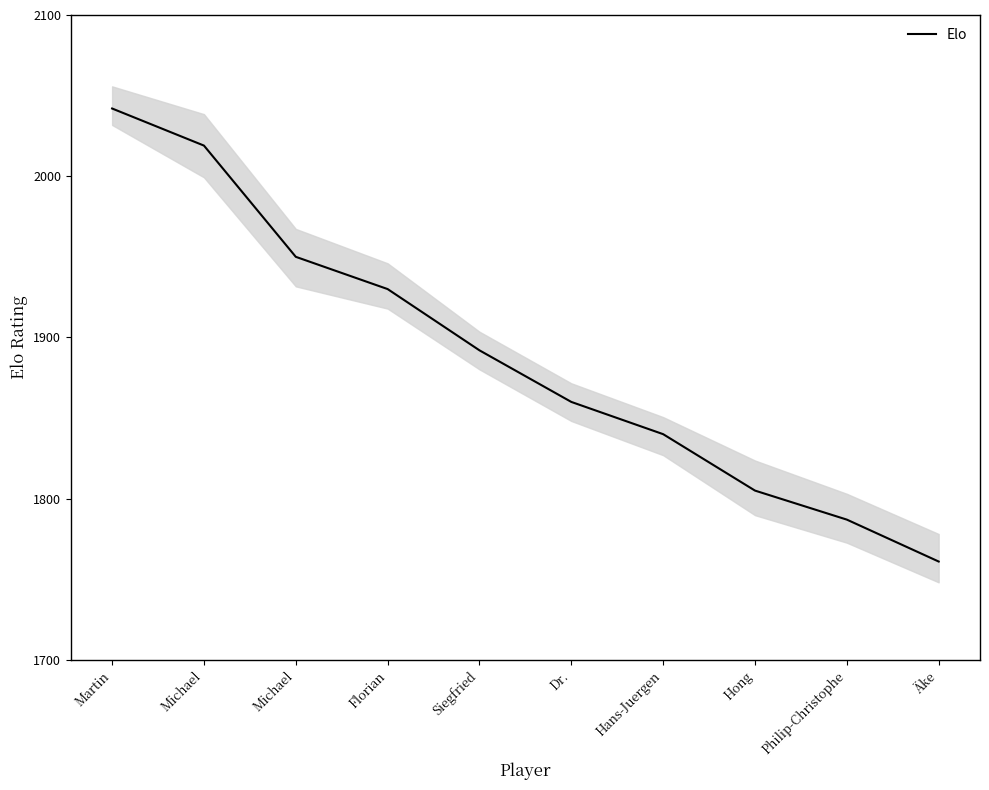

Which has a higher value, Michael or Hans-Juergen?

Michael